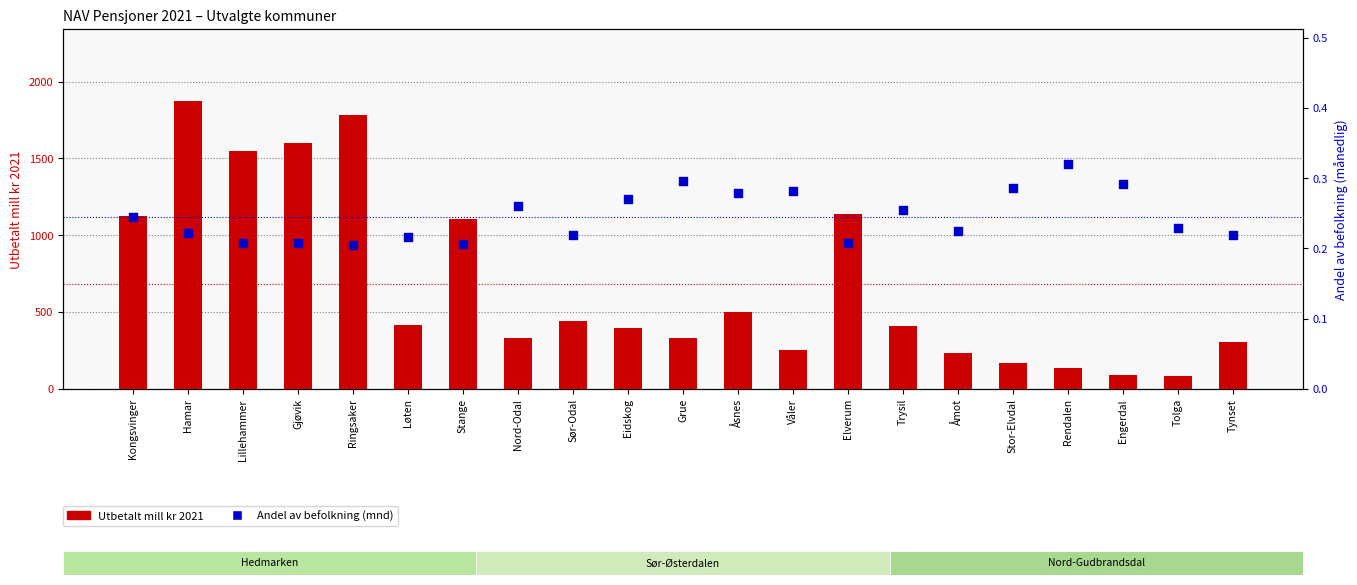

Which series contains the lowest Y value?

Andel av befolkning (mnd)